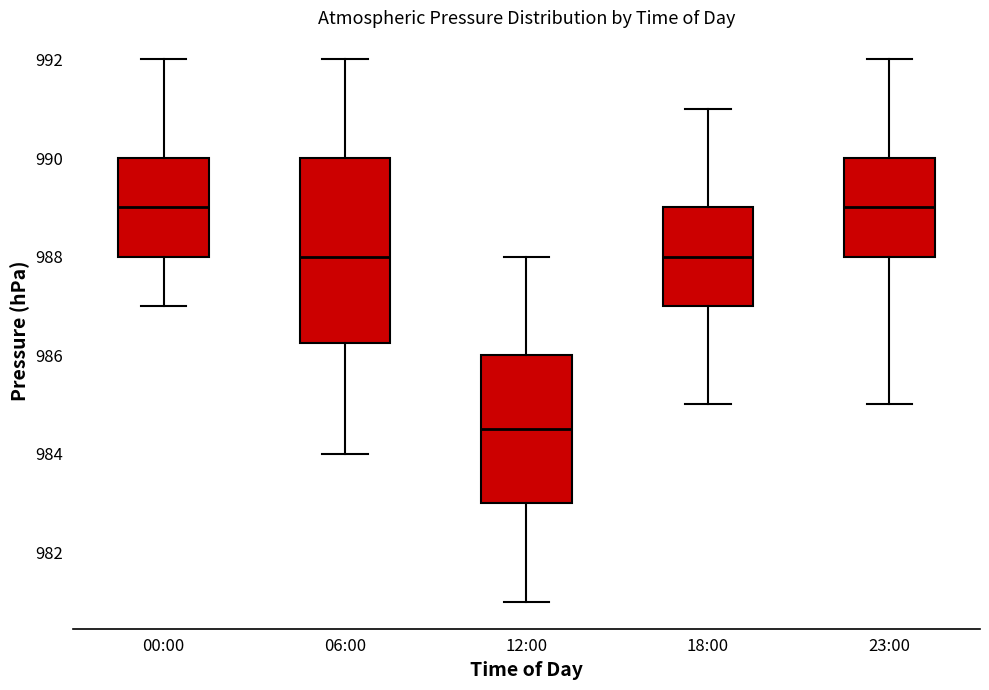

Reading left to right, read every box against the y-axis: the position of its median line, the range the box covers, and the ends of its whiskers. The values are not printed on the chart, so give them approximately, as read against the axis.

00:00: median 989.0, box 988.0 to 990.0, whiskers 987.0 to 992.0
06:00: median 988.0, box 986.2 to 990.0, whiskers 984.0 to 992.0
12:00: median 984.6, box 983.0 to 986.0, whiskers 981.0 to 988.0
18:00: median 988.0, box 987.0 to 989.0, whiskers 985.0 to 991.0
23:00: median 989.0, box 988.0 to 990.0, whiskers 985.0 to 992.0